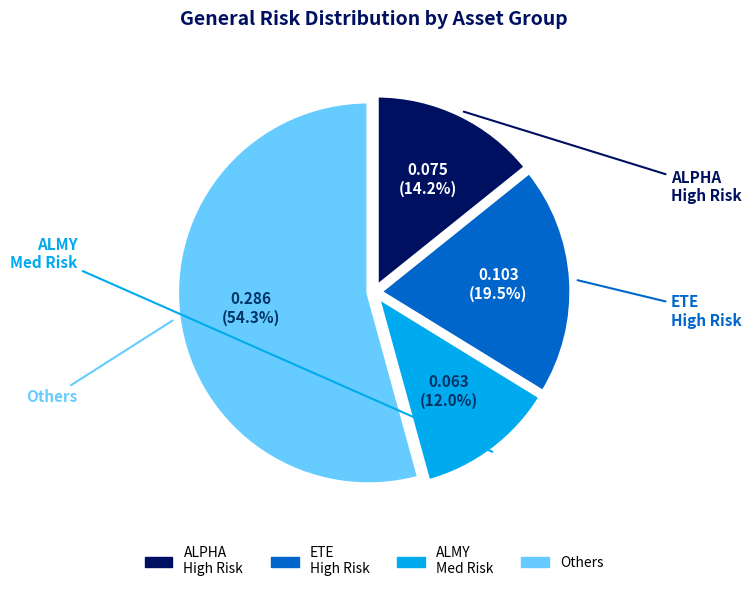

Is there any slice that represents more than half of the pie?

Yes